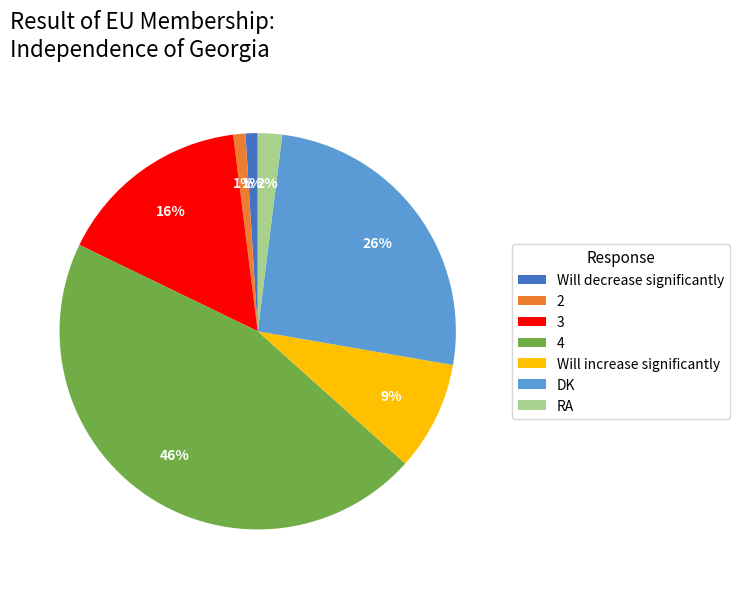

What percentage is the 4 slice, to the nearest percent?

46%